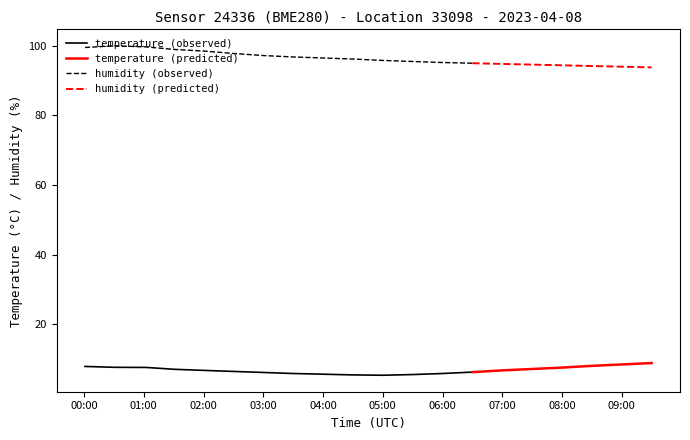

What is the sum of all humidity values?

1928.4